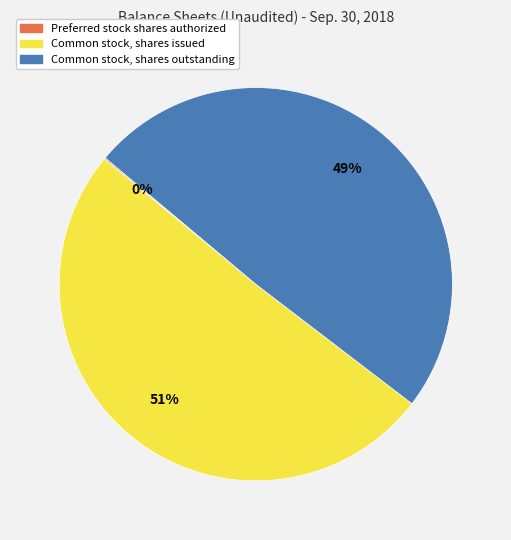

Between Common stock, shares outstanding and Common stock, shares issued, which is larger?

Common stock, shares issued